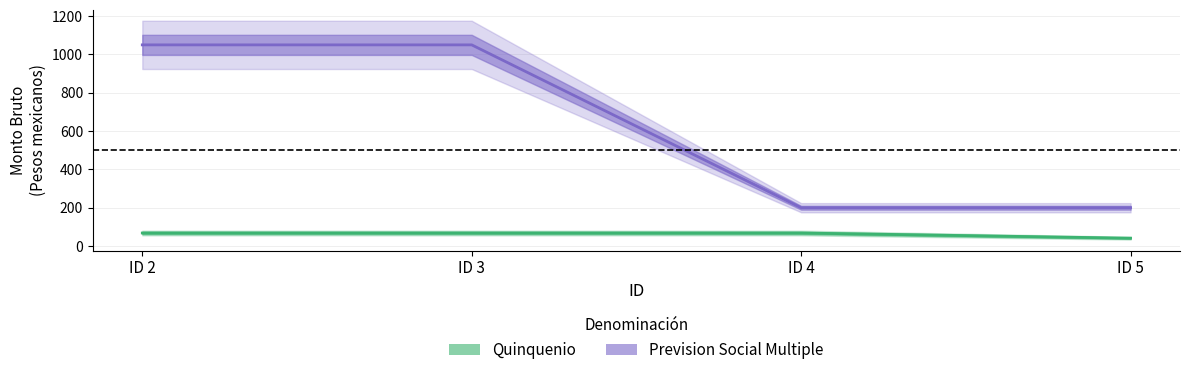

What is the minimum value for Prevision Social Multiple?

200